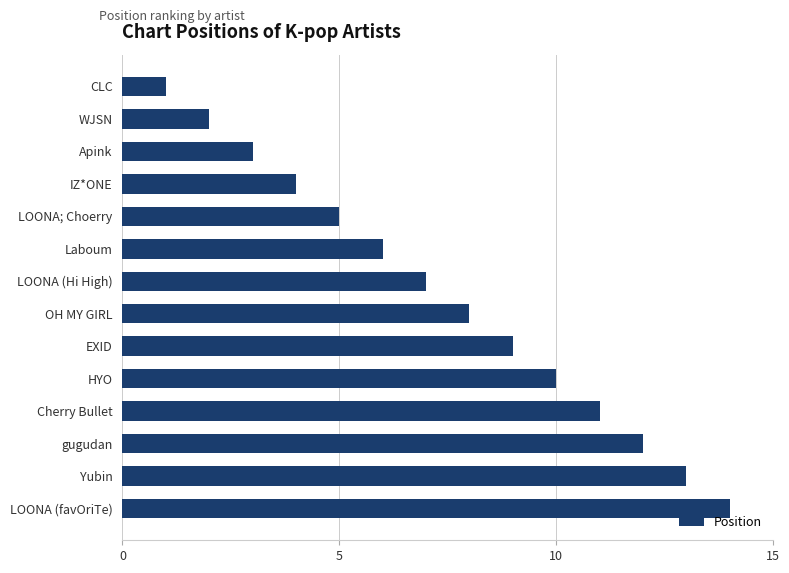

Which has a higher value, gugudan or IZ*ONE?

gugudan